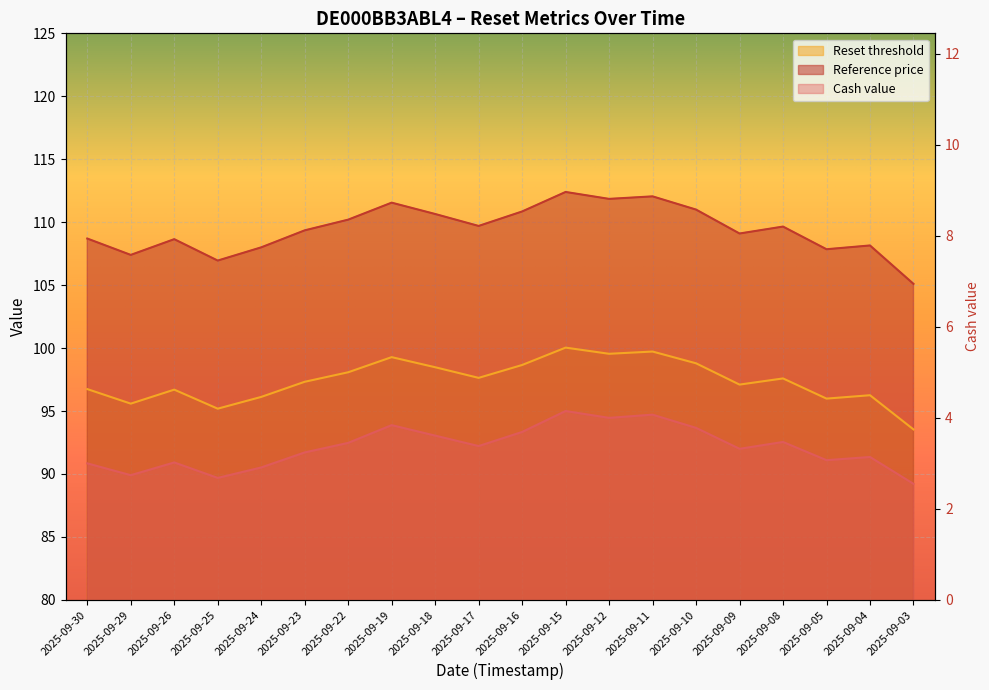

How many interior local valleys does the Reference price series have?

6